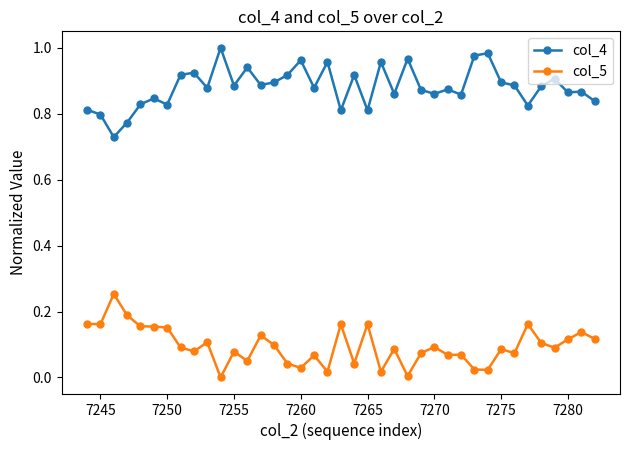

Rank the series by their average value, from lowest to highest.

col_5, col_4